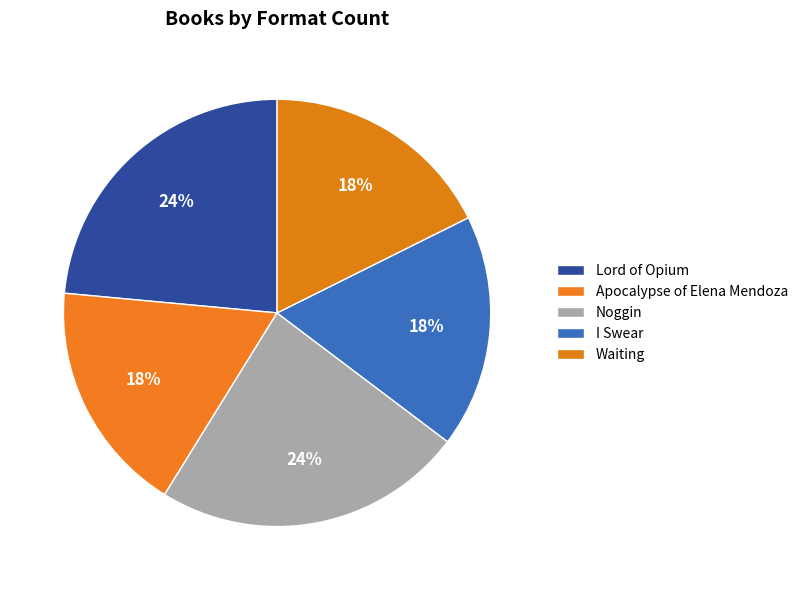

To the nearest percent, what portion does Lord of Opium represent?

24%